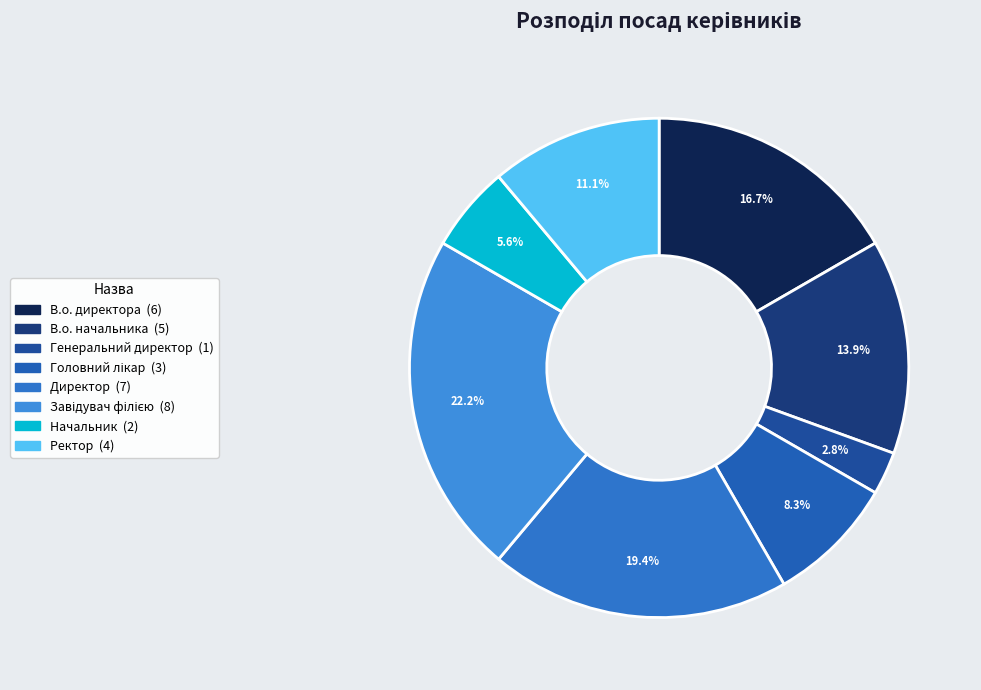

Count the number of slices in the pie.

8